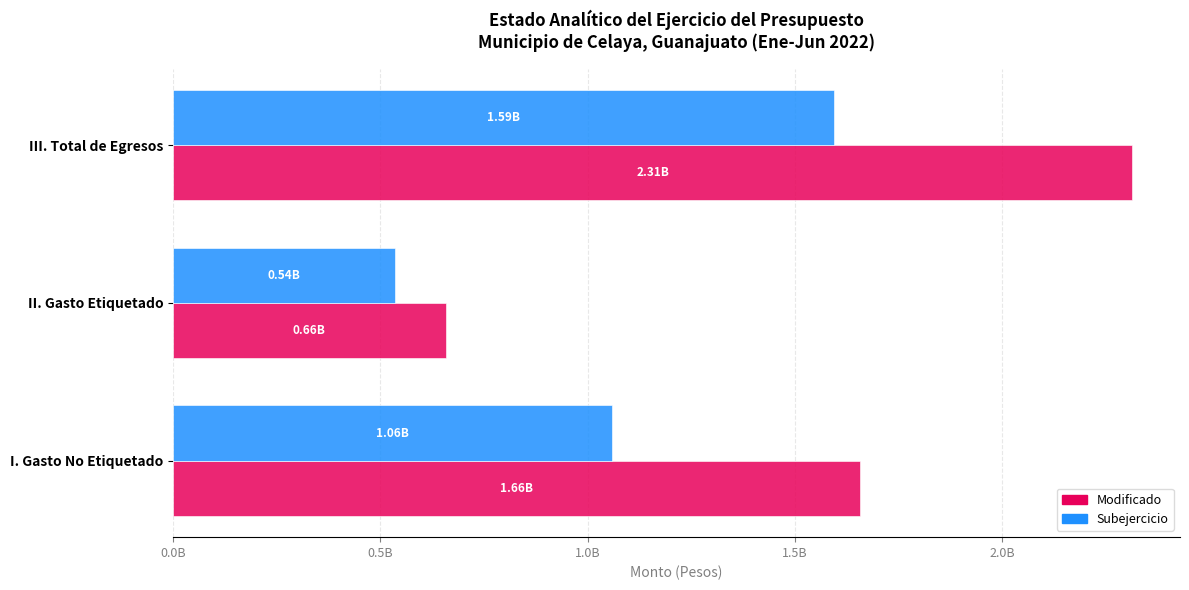

What is the difference between the maximum and minimum values in the Modificado series?

1655347130.5